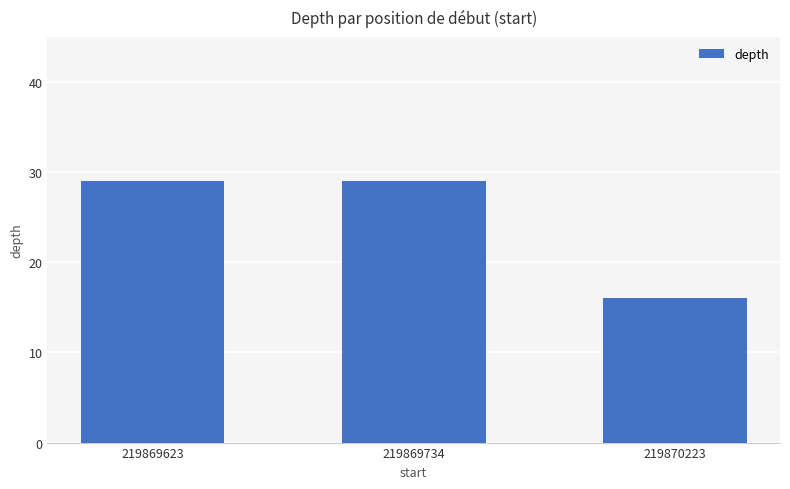

What is the sum of all values?

74